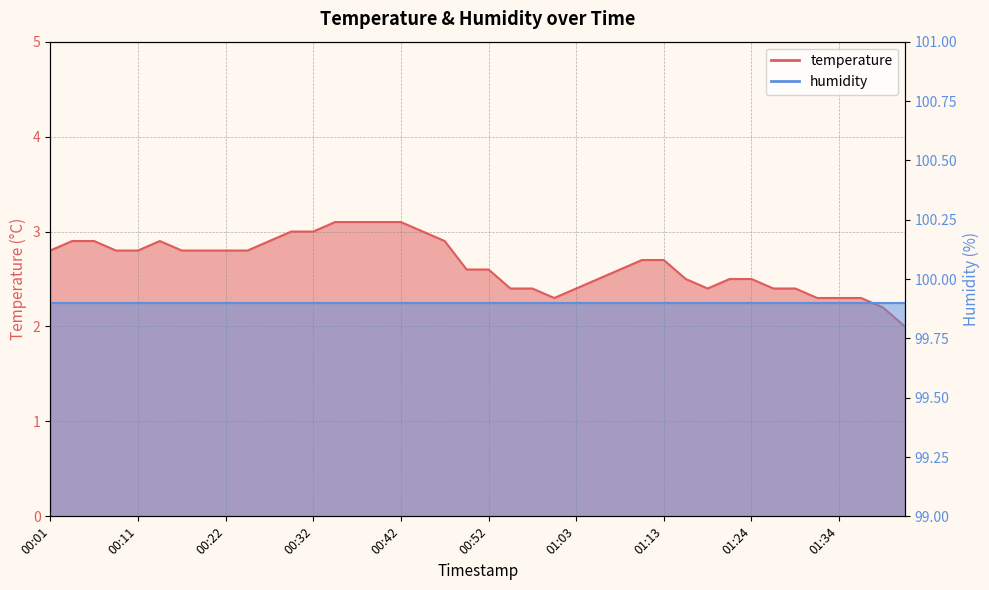

What is the ratio of the value at 00:47 to the value at 01:18?

1.2